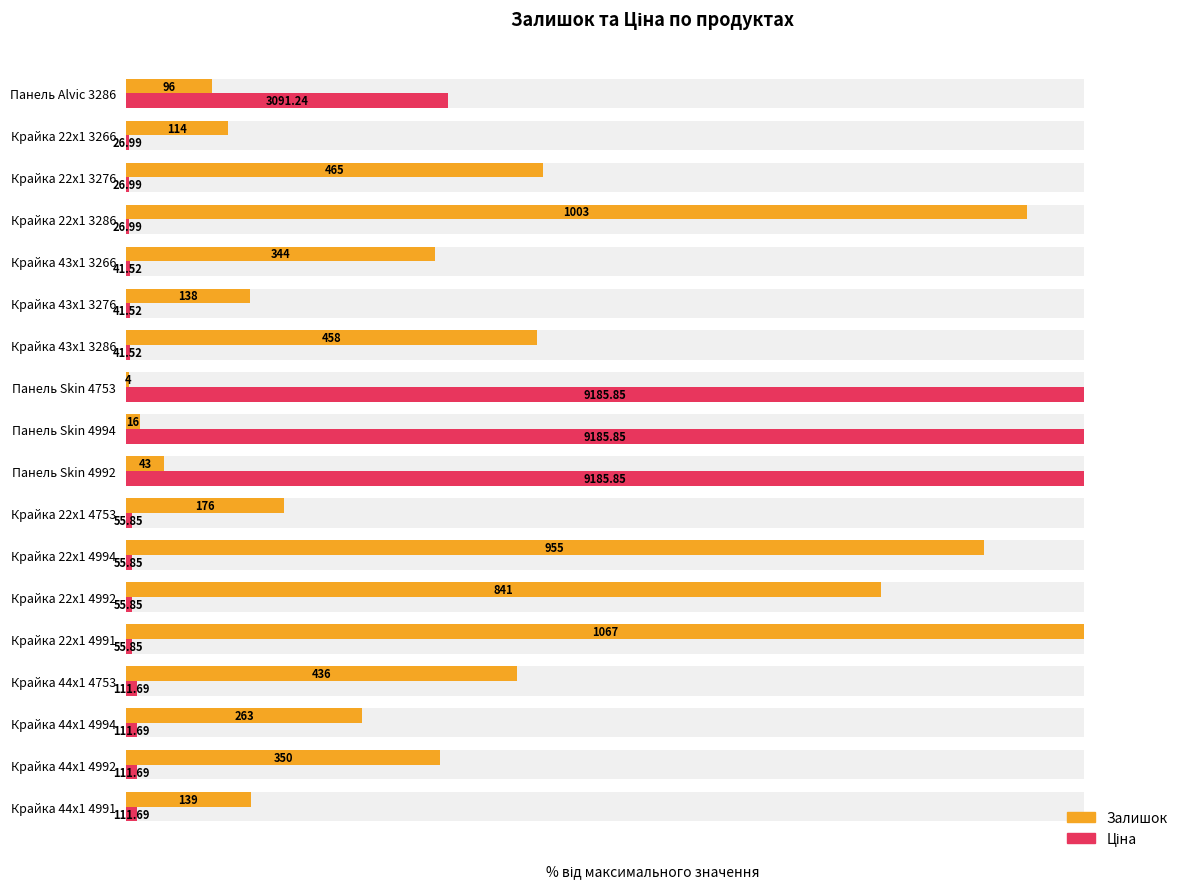

True or false: Ціна has a value of 0.9 at Крайка 22x1 4994.

False